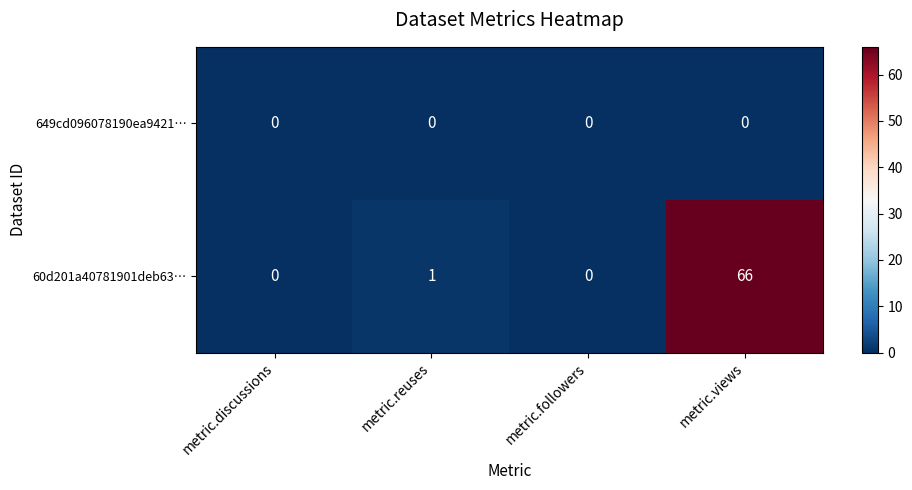

Which series has the widest spread of values?

60d201a40781901deb63…